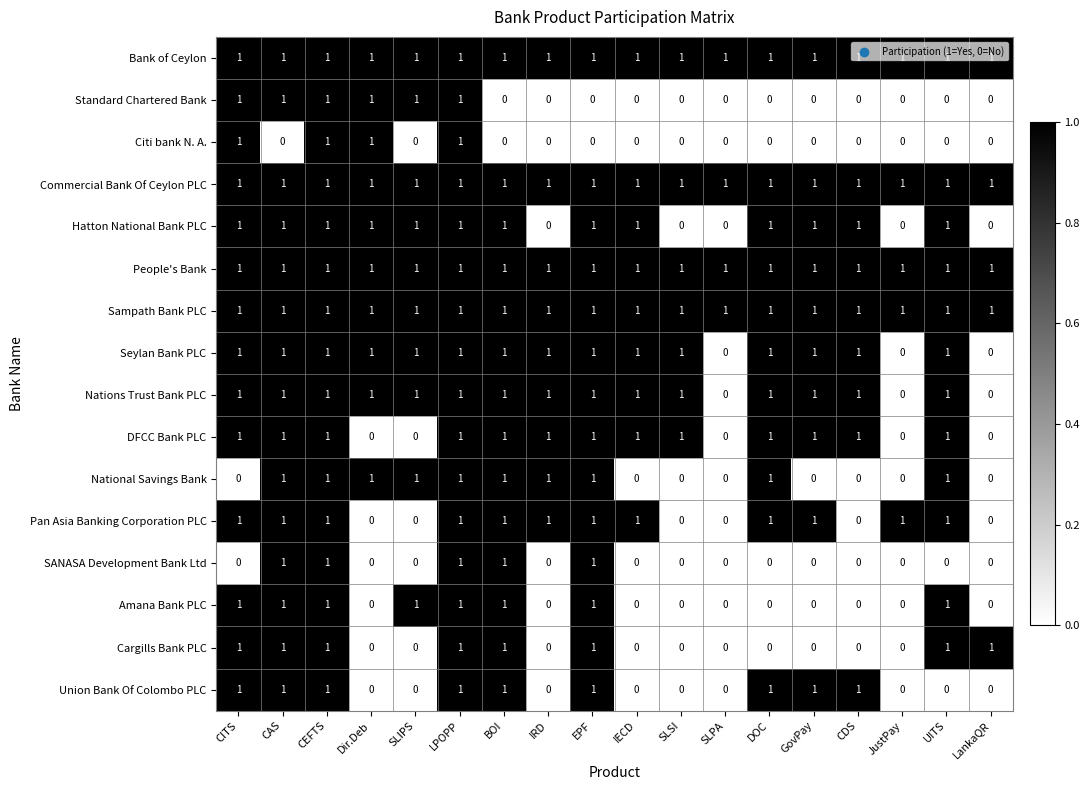

How many Seylan Bank PLC values are between 1 and 2?

15